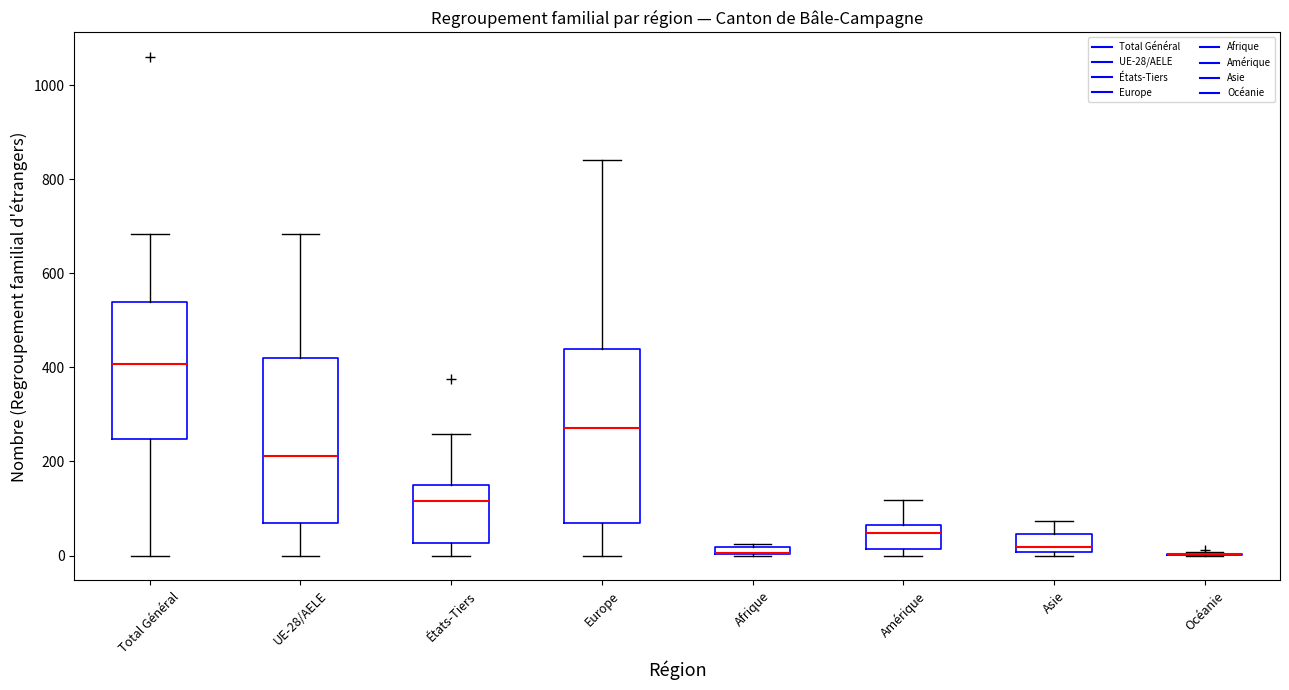

Where does the upper whisker of the box for Asie end on the y-axis? The values are not printed on the chart, so give them approximately, as read against the axis.

80